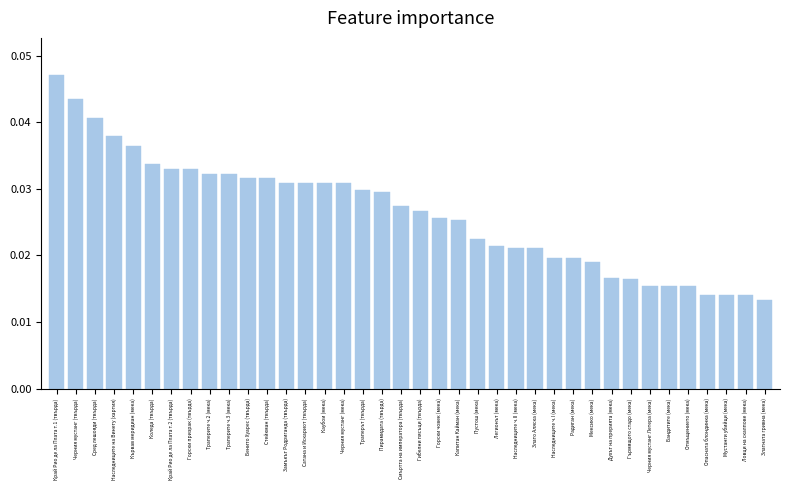

Which label corresponds to the largest value in the chart?

Край Рио де ла Плата т.1 (твърда)